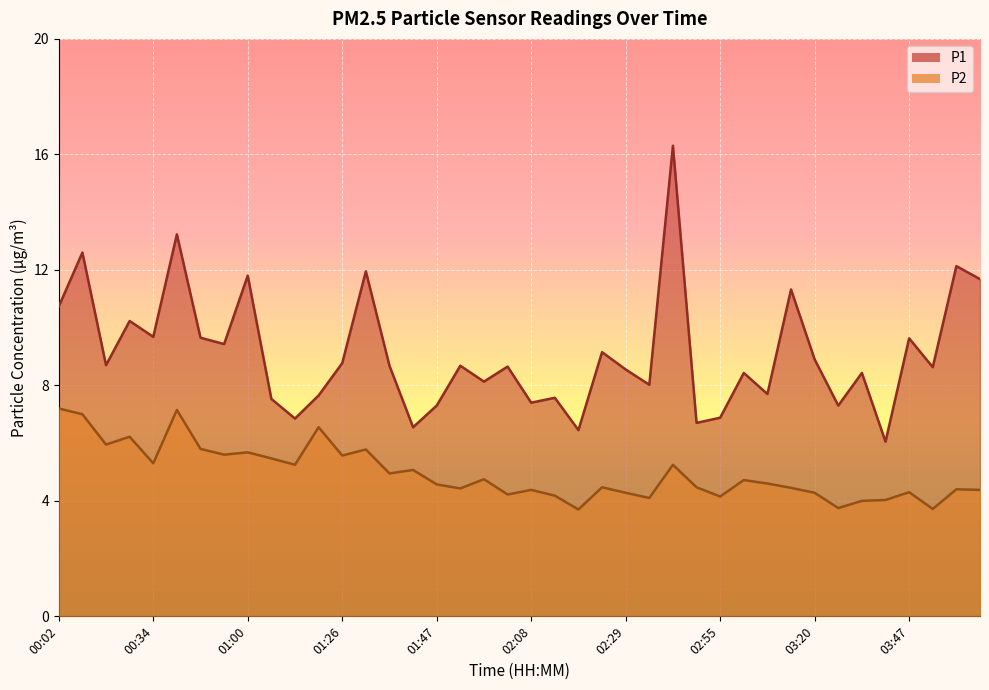

Is it true that P2 equals 4.3 at 03:20?

True